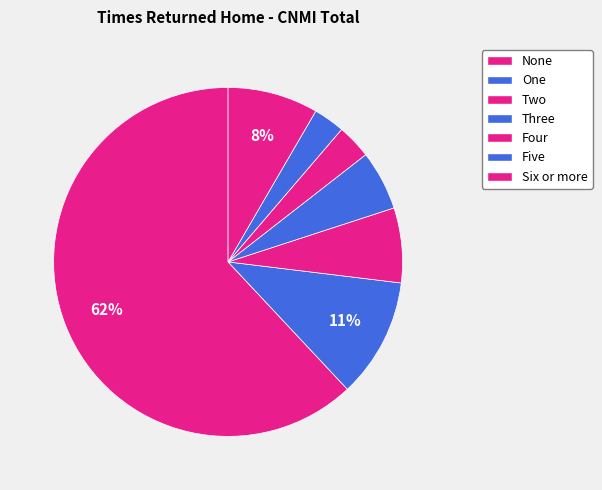

The Five slice represents 8% of the pie. True or false?

False